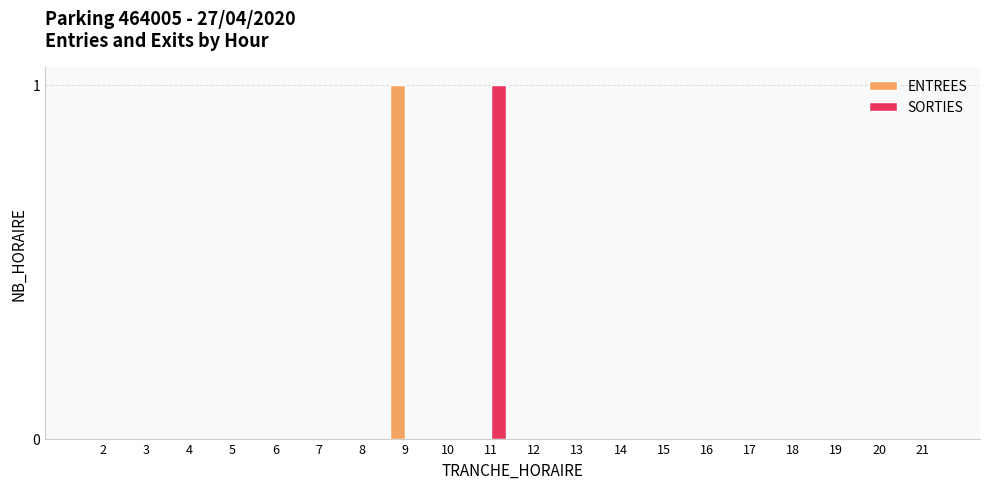

Is the value of SORTIES at 11 greater than the value of ENTREES at 8?

Yes